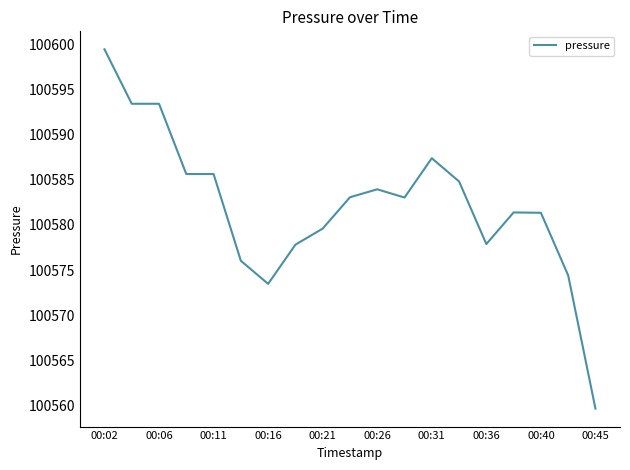

What is the difference between the maximum and minimum values?

39.8